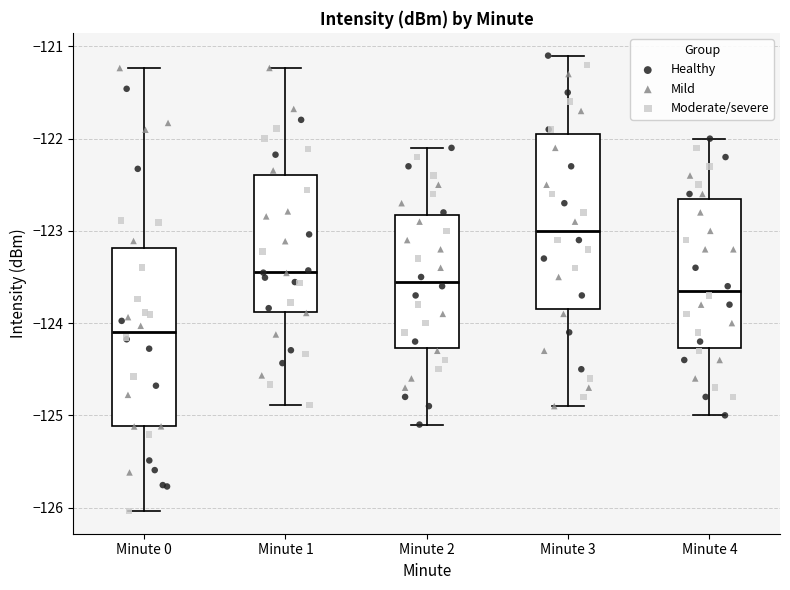

Where does the median line of the box for Minute 4 sit on the y-axis? The values are not printed on the chart, so give them approximately, as read against the axis.

-123.6